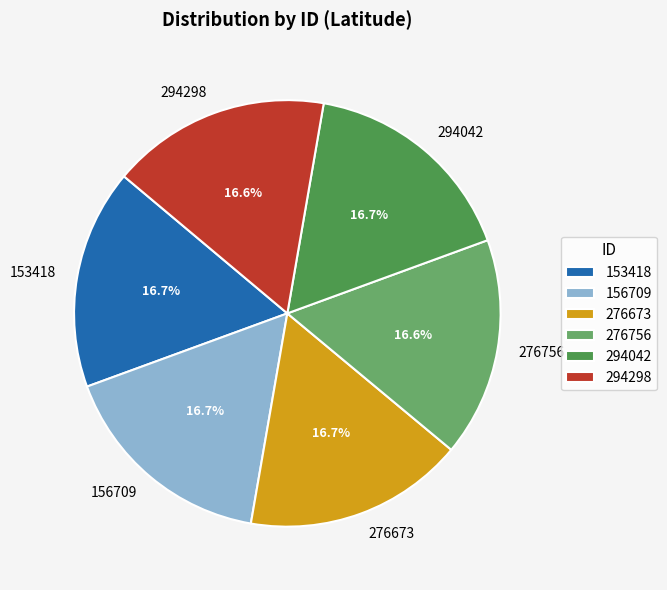

To the nearest percent, what is the average slice percentage?

17%